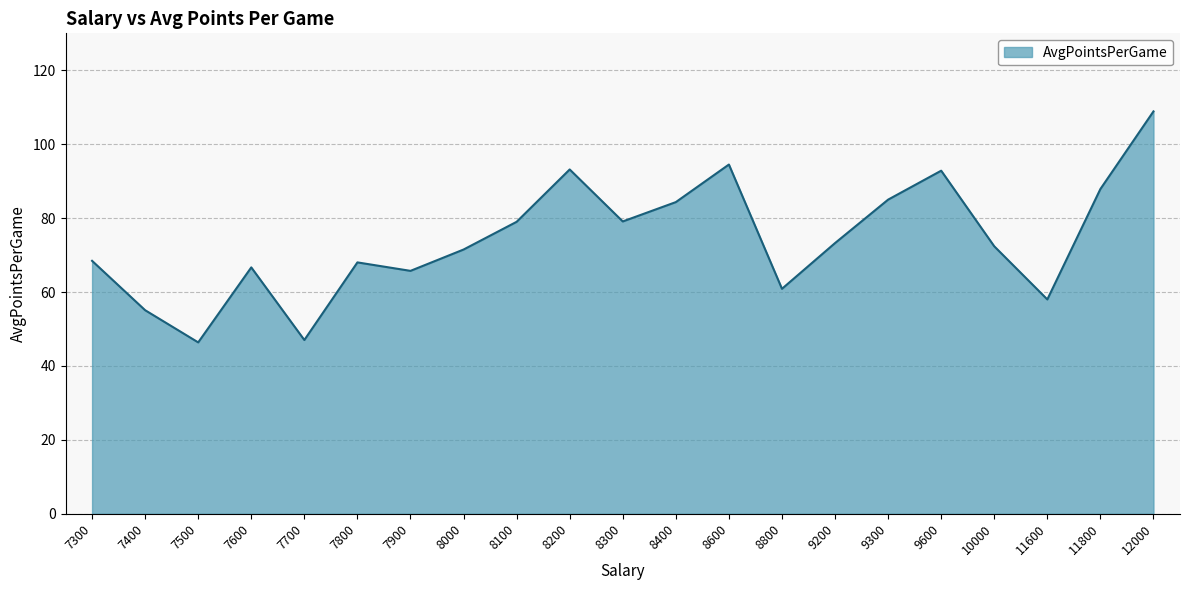

Between 8100 and 7700, which is larger?

8100